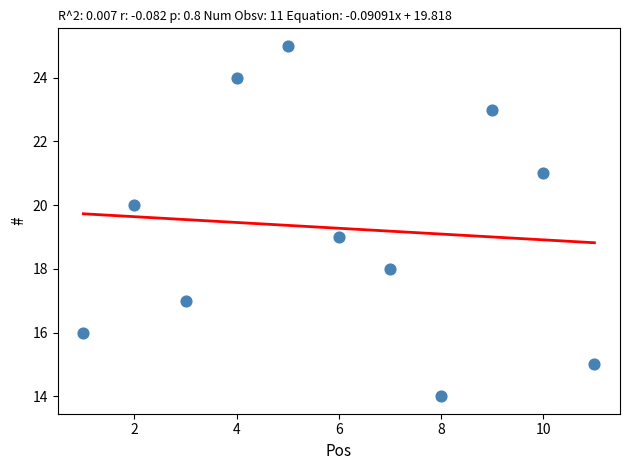

What is the average X value?

6